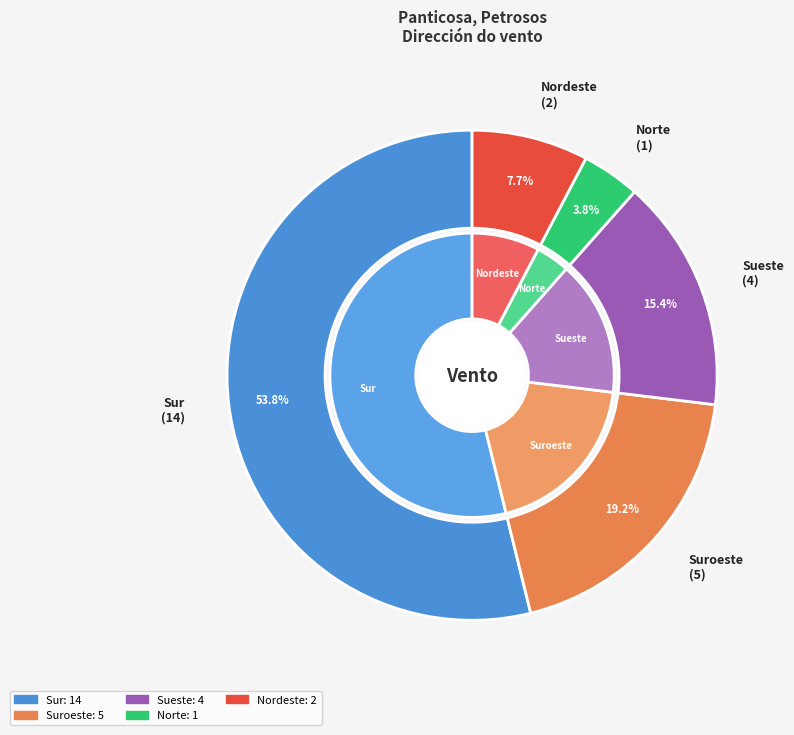

What is the ratio of the value at Sueste to the value at Nordeste?

2.0